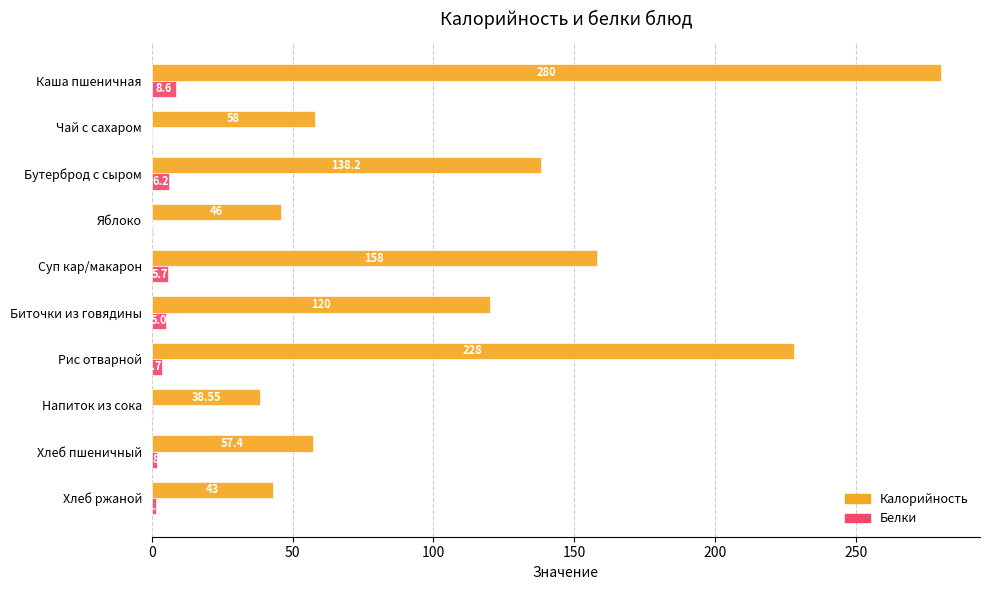

Where is Калорийность nearest to the value 159?

Суп кар/макарон